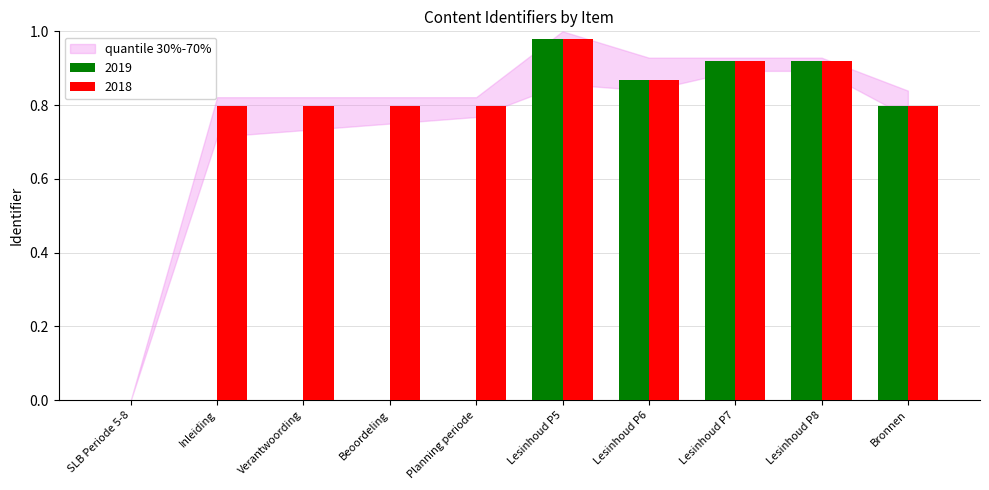

Is it true that 2018 equals 0.8 at Planning periode?

True